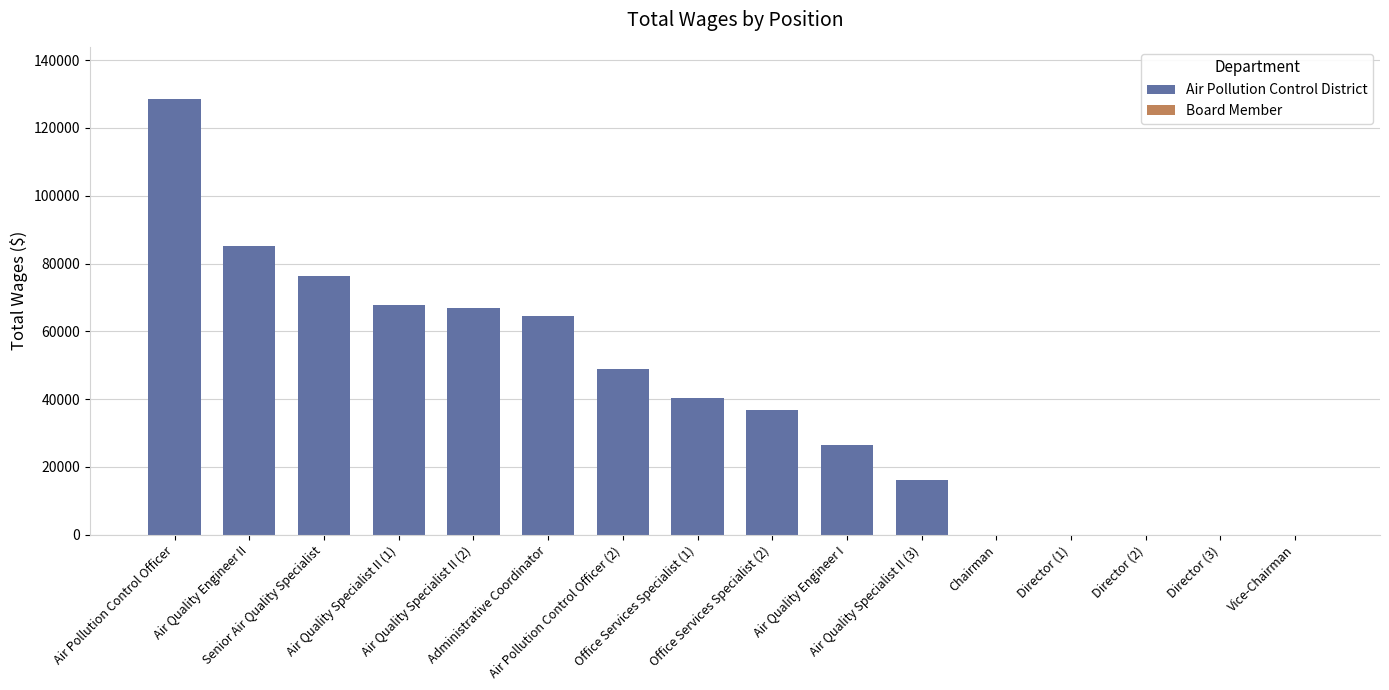

What is the value of the 7th bar from the left?

48974